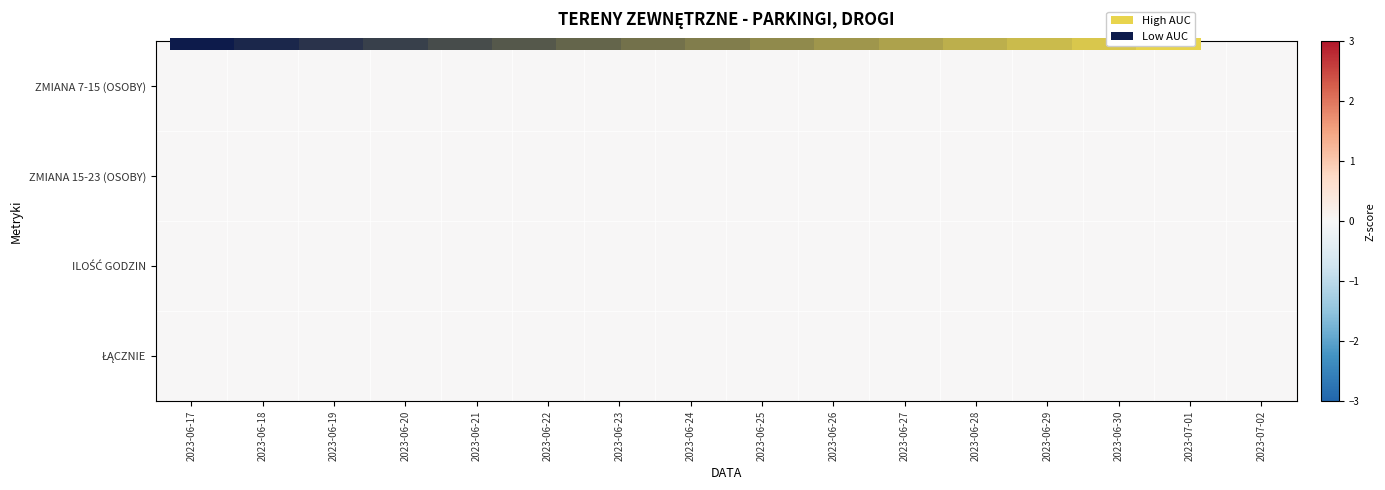

The value of ZMIANA 15-23 (OSOBY) at 2023-06-22 is 0.0. True or false?

True